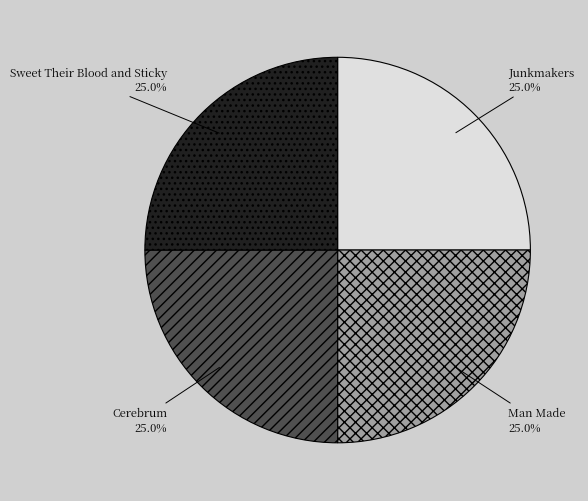

To the nearest percent, what is the combined percentage of Junkmakers and Man Made?

50%